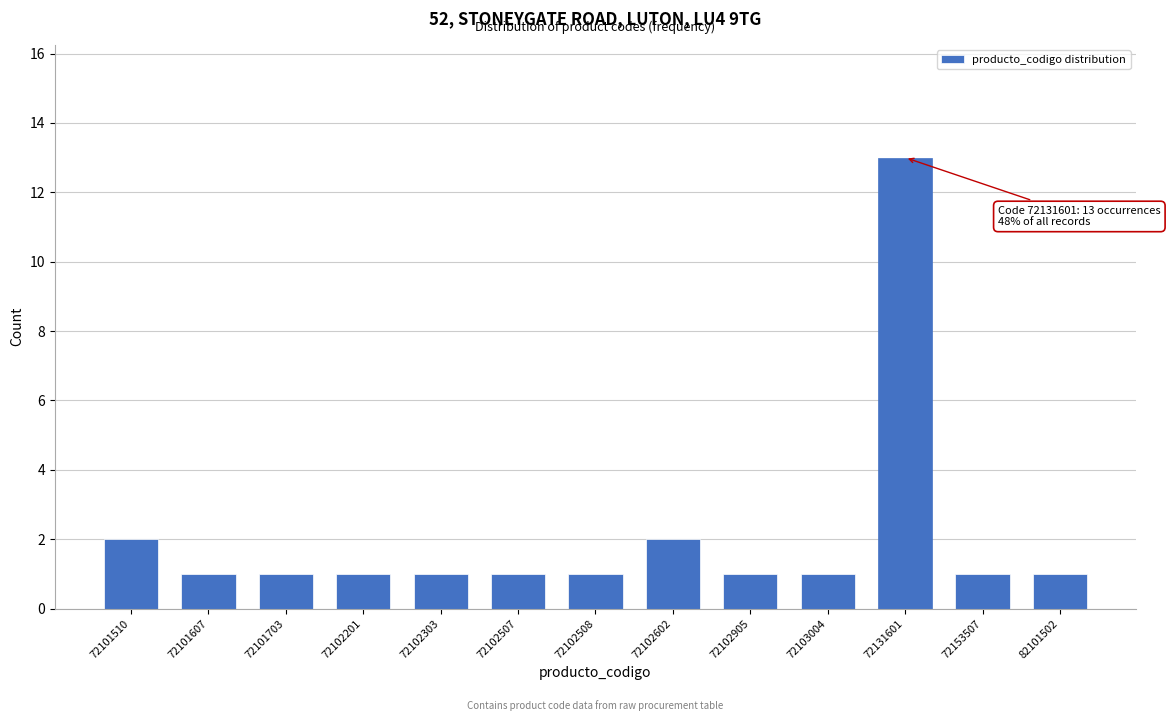

Reading left to right, list all the values displayed in this chart.

2	1	1	1	1	1	1	2	1	1	13	1	1